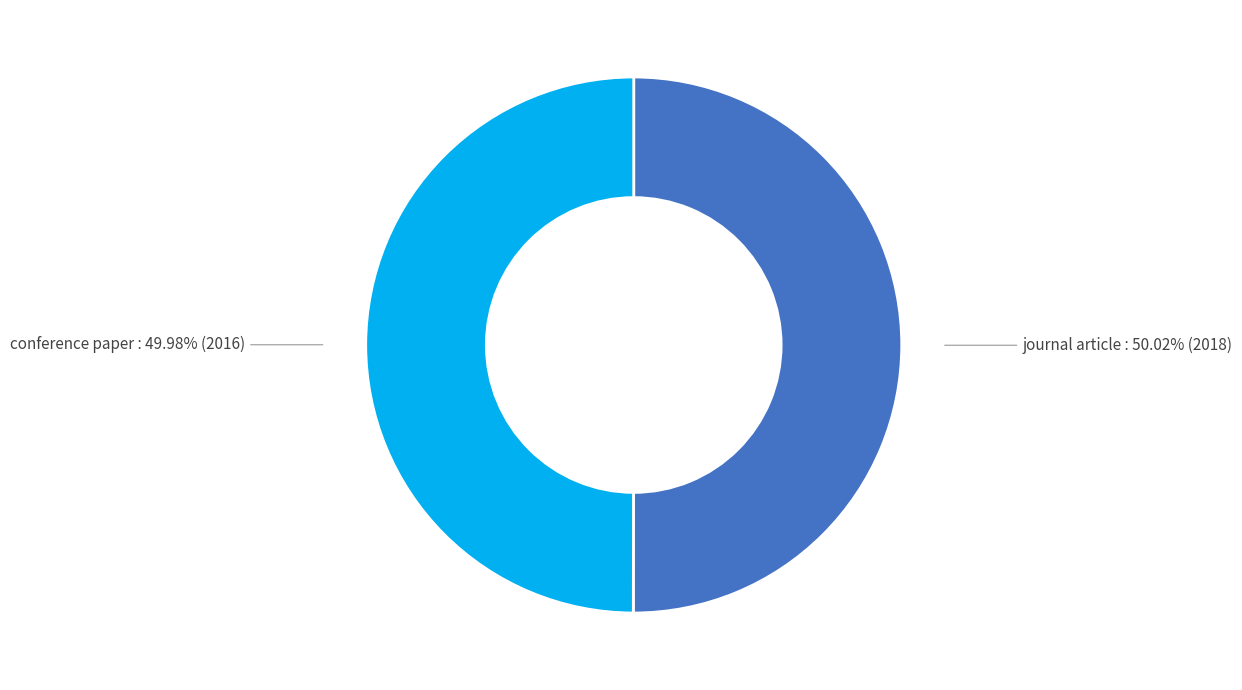

The conference paper slice represents 50% of the pie. True or false?

True